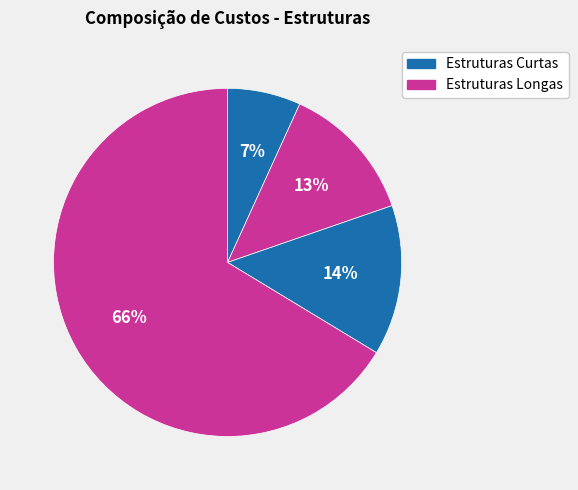

Count the number of slices in the pie.

4